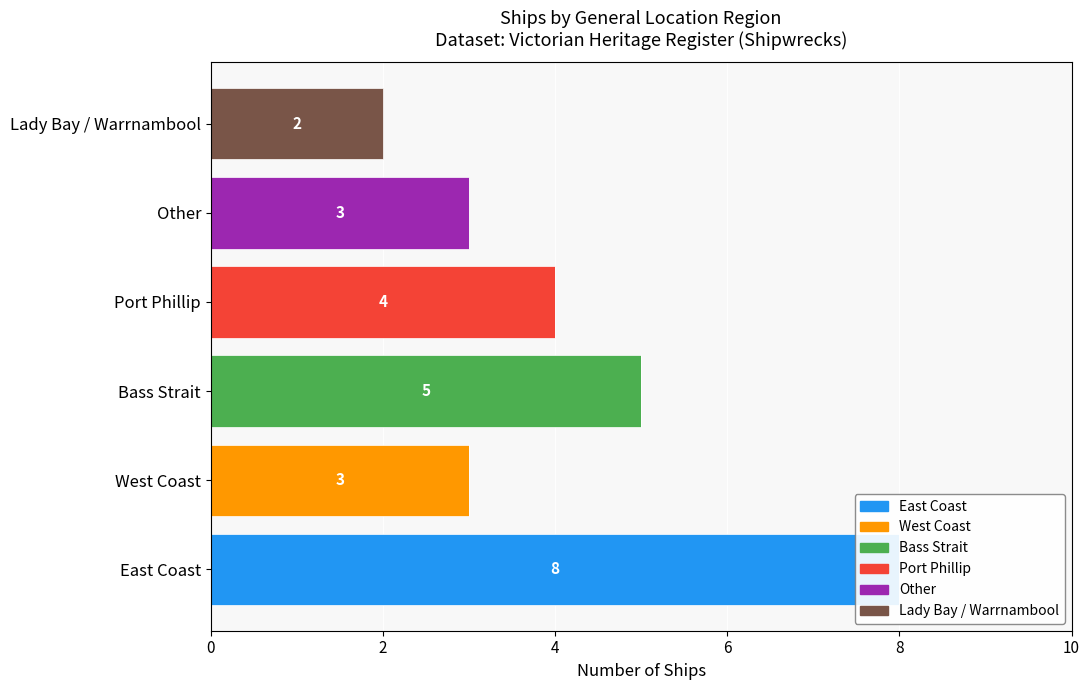

How many bars are there in total?

36